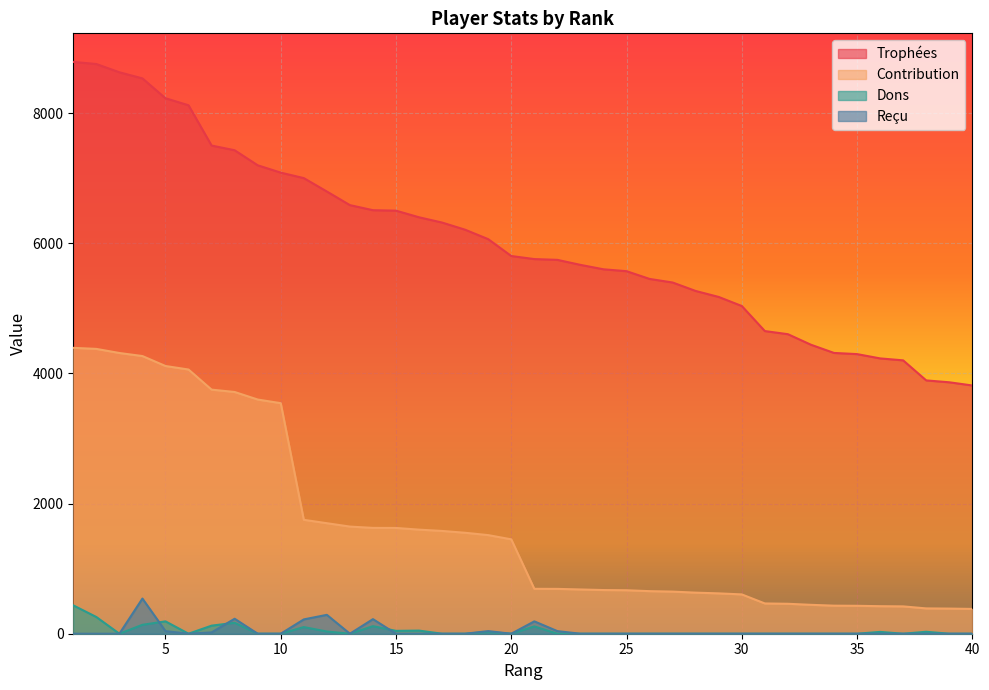

What is the difference between the maximum and second lowest values in the Trophées series?

4922